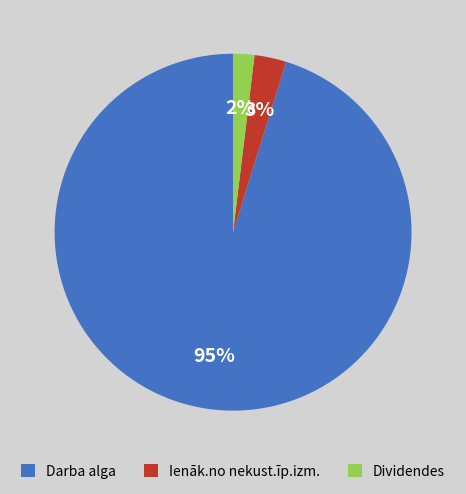

Does any single category account for the majority?

Yes